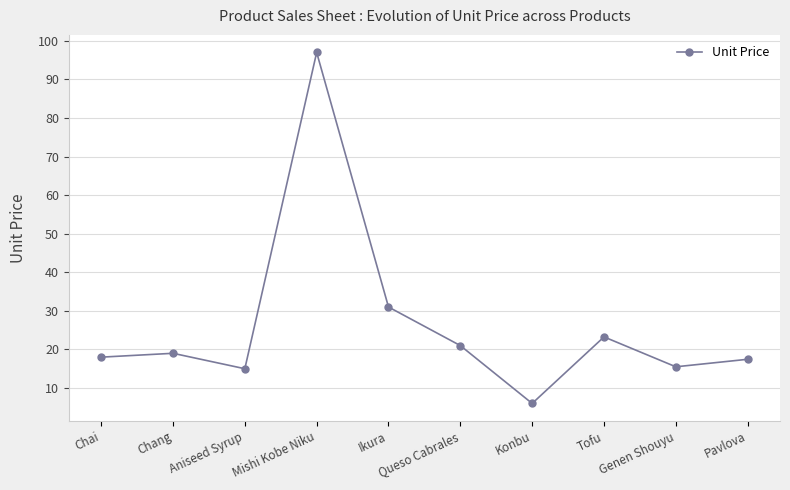

What is the difference between the second highest and minimum values?

25.0